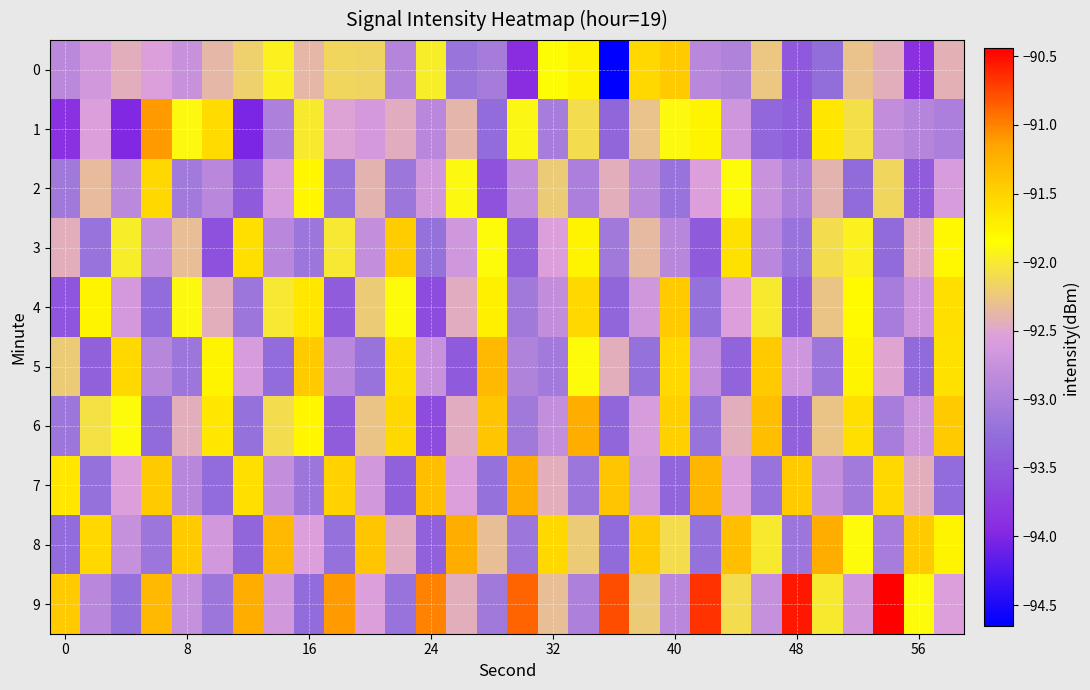

Count the number of categories in the chart.

30